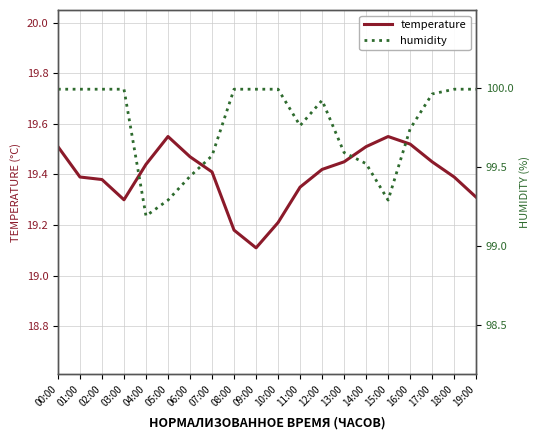

What is the greatest value displayed?

100.0